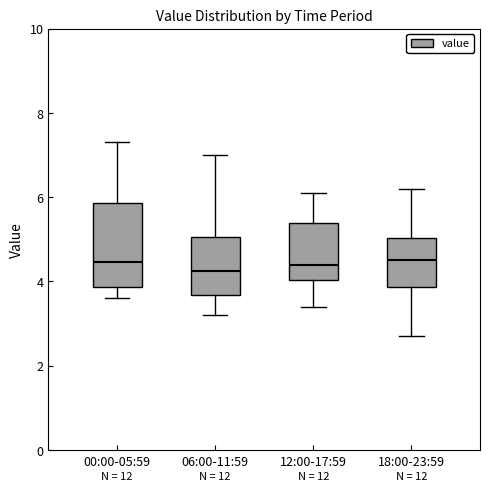

Reading left to right, read every box against the y-axis: the position of its median line, the range the box covers, and the ends of its whiskers. The values are not printed on the chart, so give them approximately, as read against the axis.

00:00-05:59: median 4.4, box 3.8 to 5.8, whiskers 3.6 to 7.4
06:00-11:59: median 4.2, box 3.6 to 5.0, whiskers 3.2 to 7.0
12:00-17:59: median 4.4, box 4.0 to 5.4, whiskers 3.4 to 6.2
18:00-23:59: median 4.6, box 3.8 to 5.0, whiskers 2.8 to 6.2